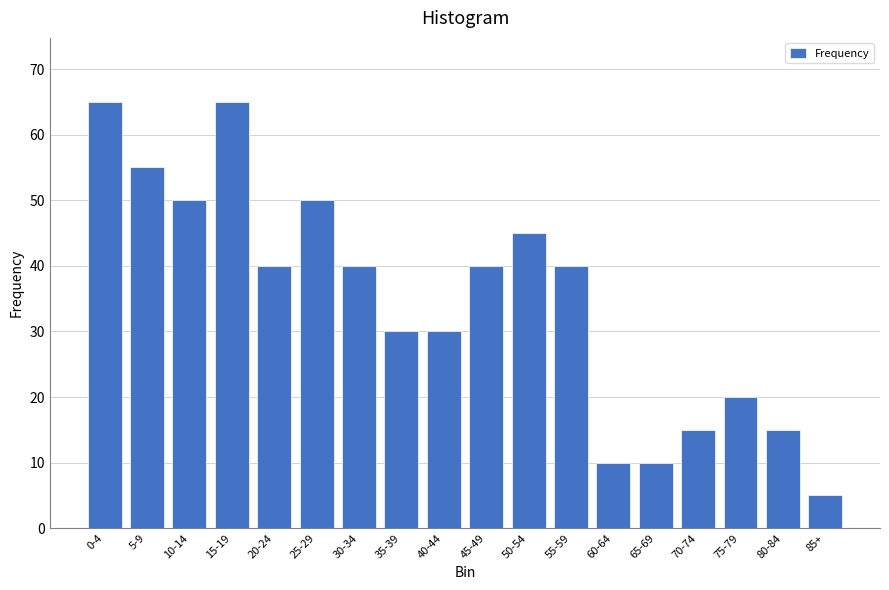

Reading right to left, what are all the values shown in this chart?

85+=5	80-84=15	75-79=20	70-74=15	65-69=10	60-64=10	55-59=40	50-54=45	45-49=40	40-44=30	35-39=30	30-34=40	25-29=50	20-24=40	15-19=65	10-14=50	5-9=55	0-4=65